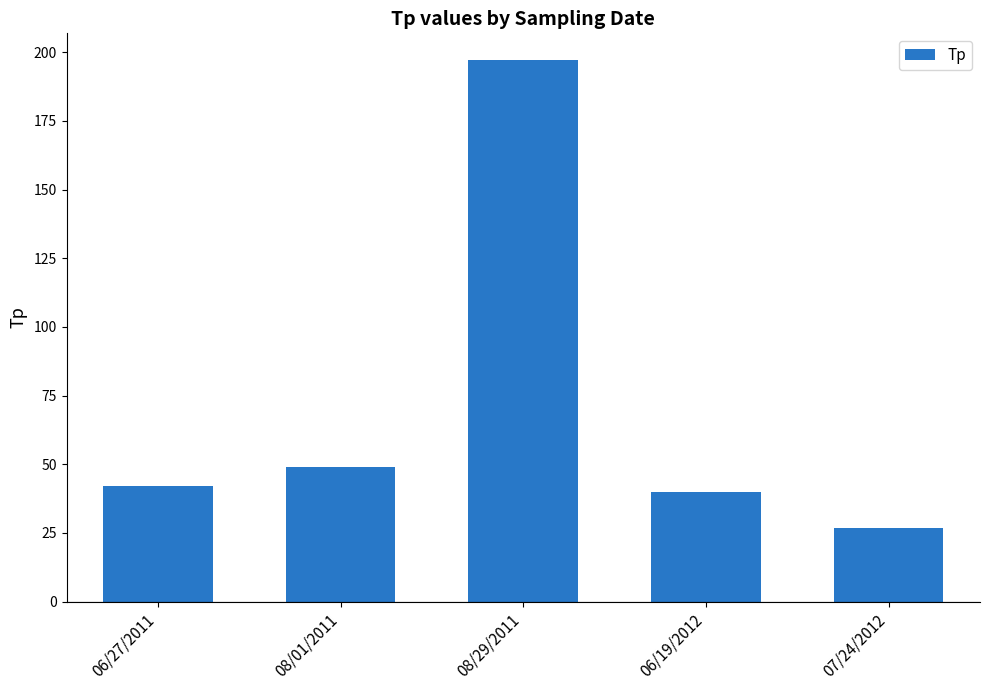

Which category has the highest value across all series?

08/29/2011